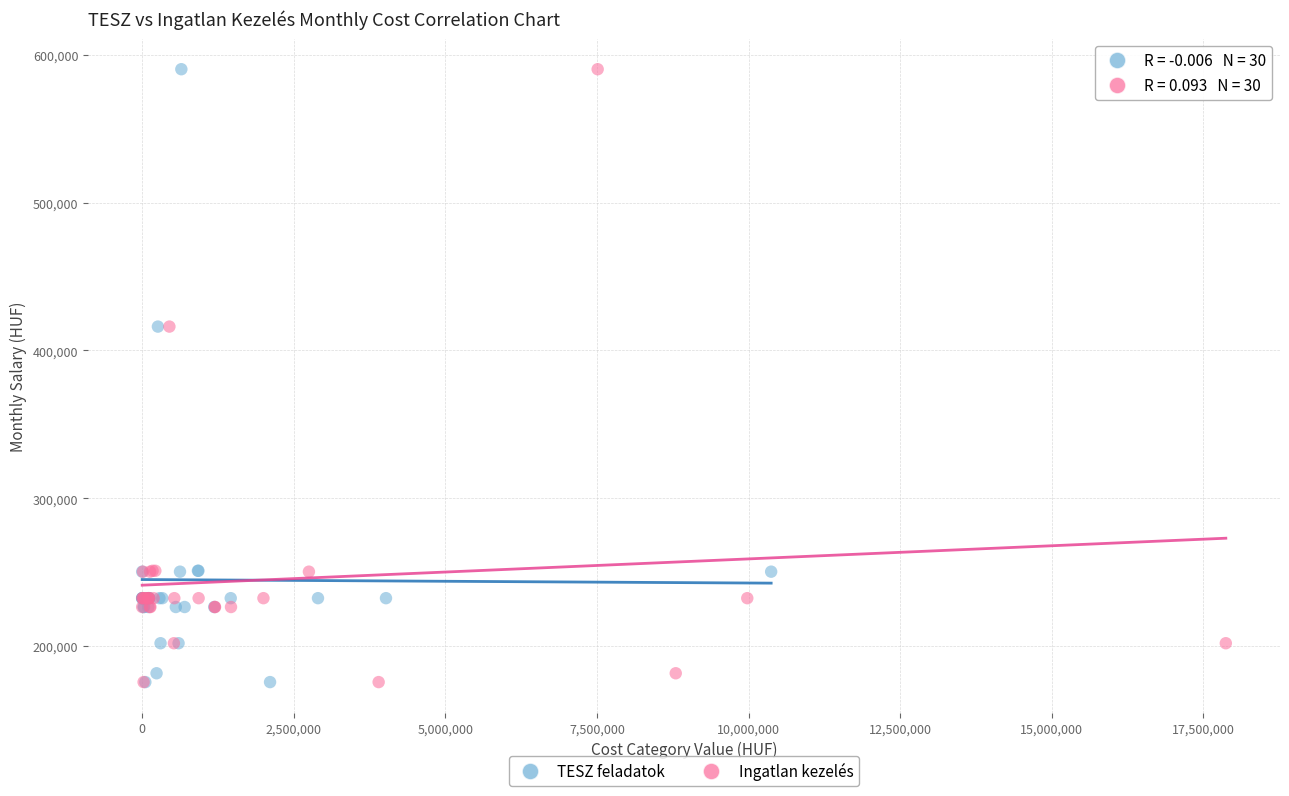

What are all the series names shown in the legend?

TESZ feladatok, Ingatlan kezelés